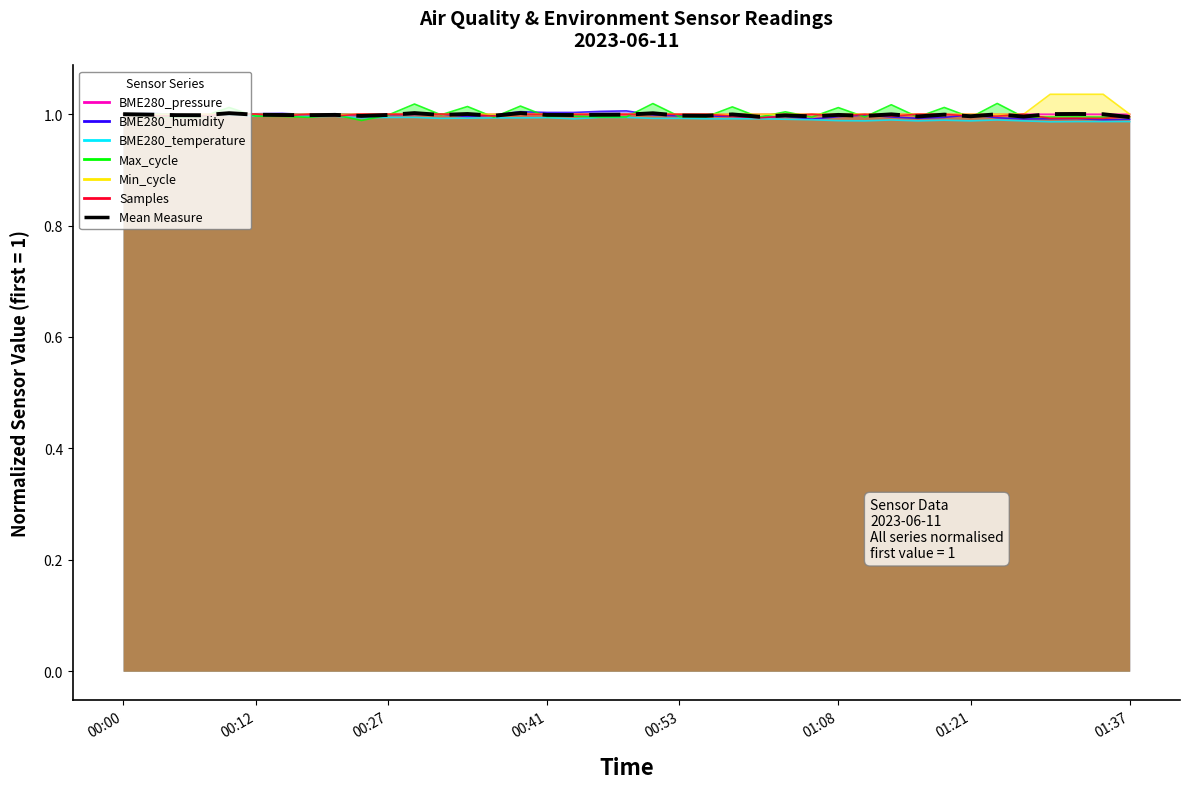

Does the chart have visible grid lines?

No